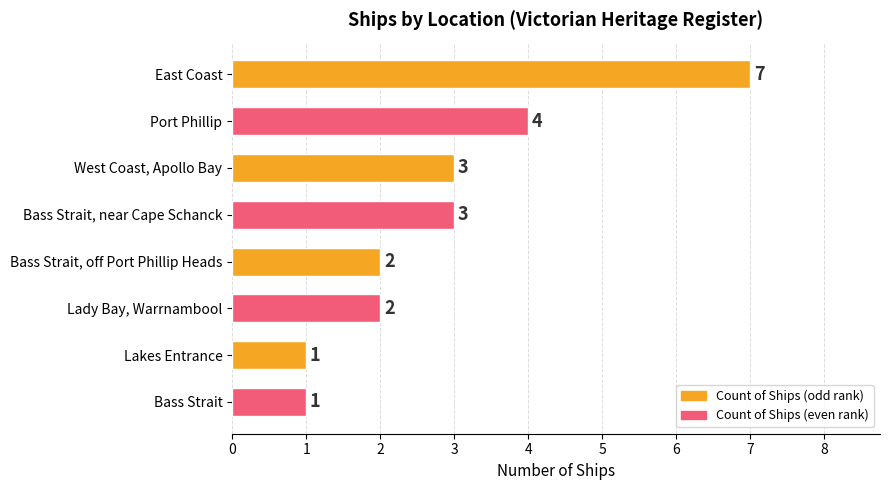

Which has a higher value, East Coast or Lady Bay, Warrnambool?

East Coast